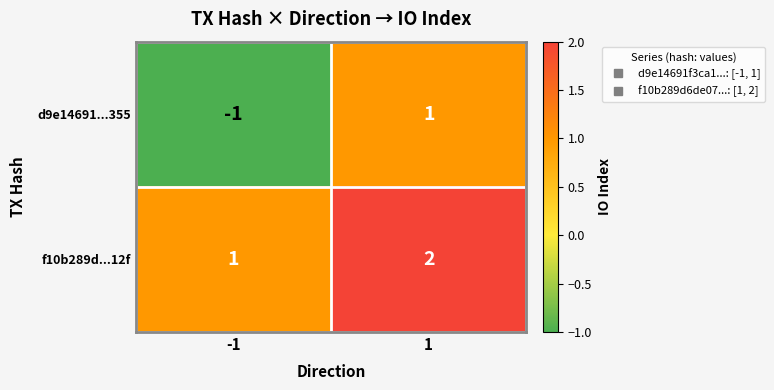

At -1, list the series in order from largest to smallest.

f10b289d...12f, d9e14691...355